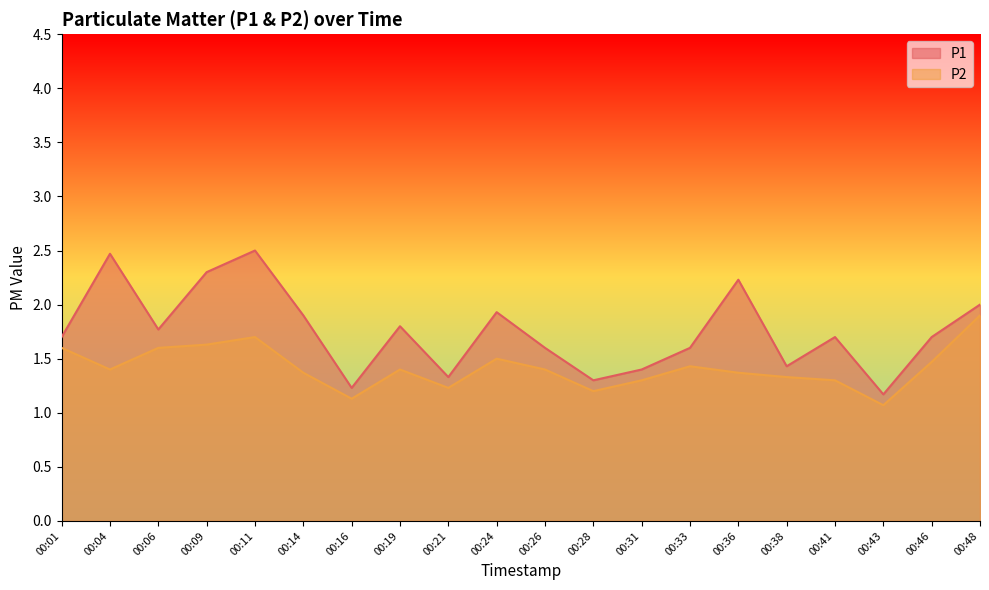

What is the average value of the P1 series?

1.8